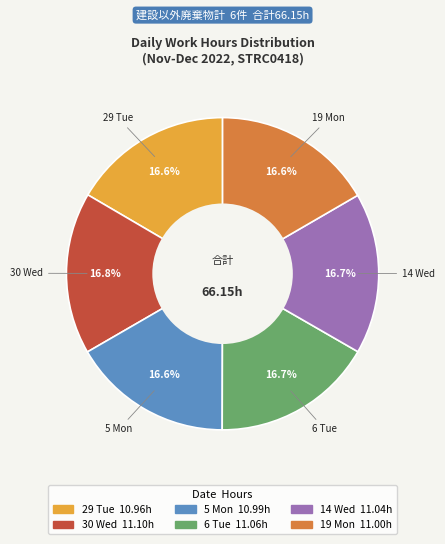

How many segments does this pie chart have?

6